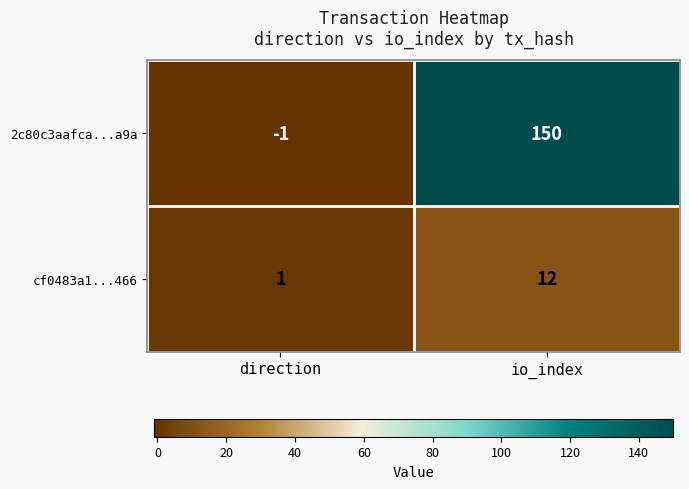

What is the difference between the 2c80c3aafca...a9a values at io_index and direction?

151